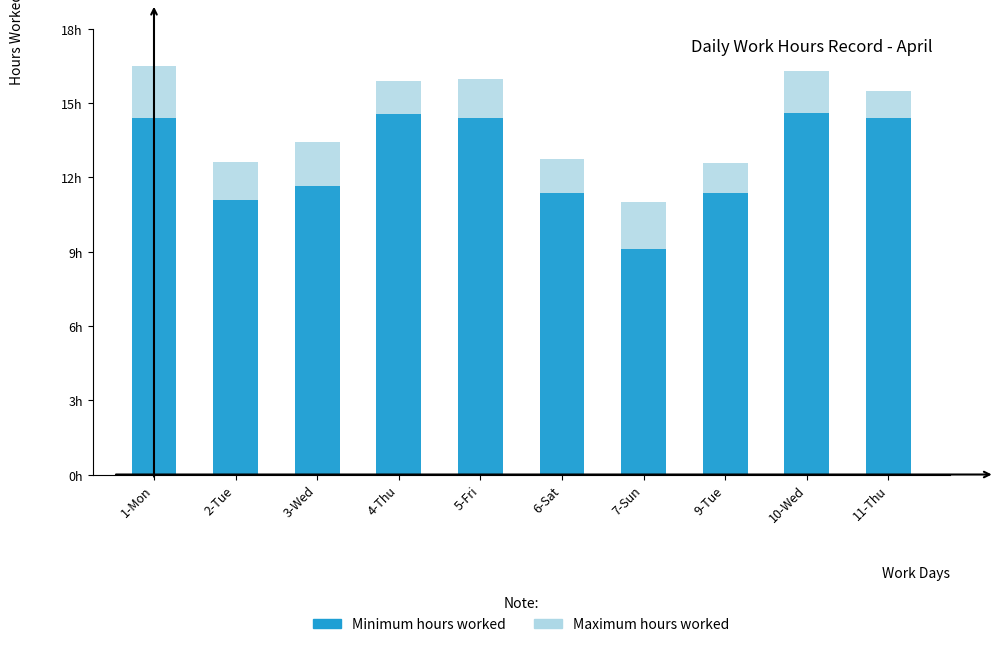

How many bars are there in each group?

2